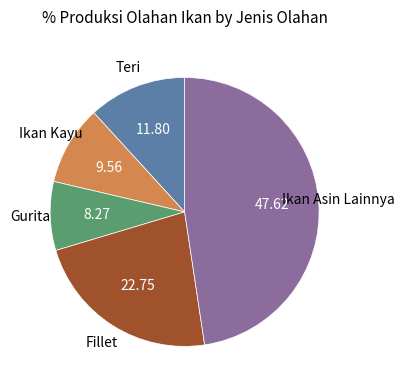

Is there any slice that represents more than half of the pie?

No